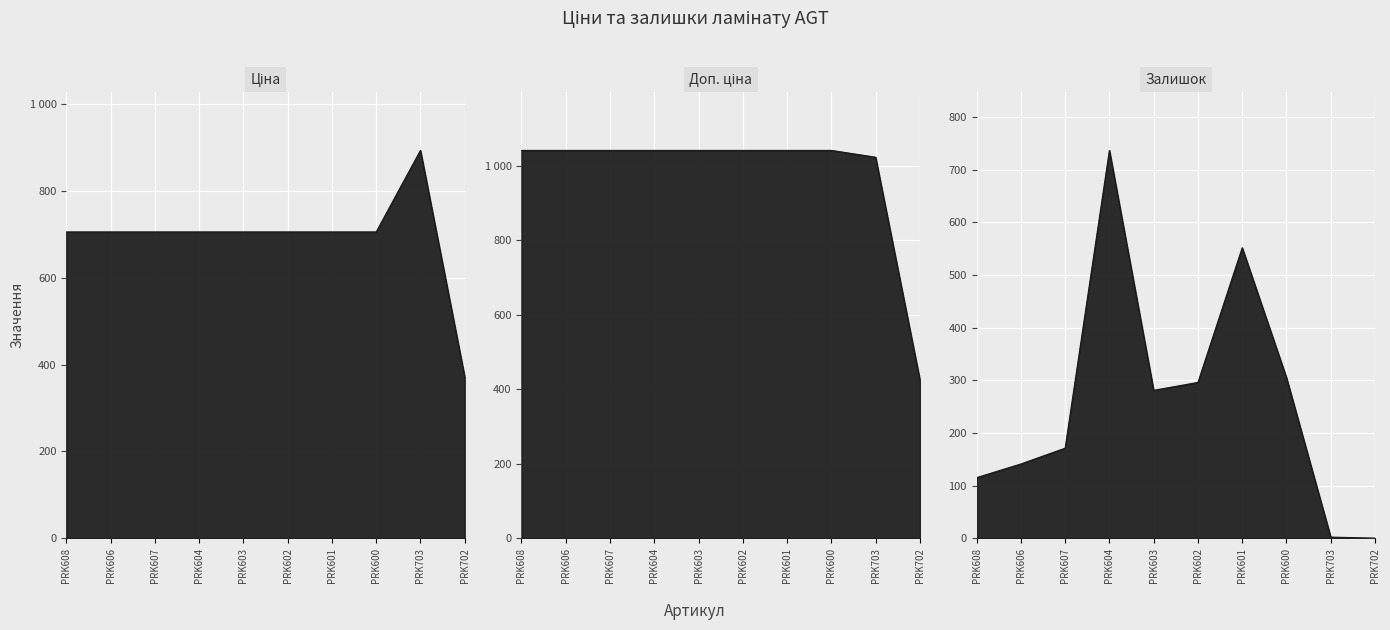

Rank the series at PRK601 from highest to lowest value.

Доп. ціна, Ціна, Залишок